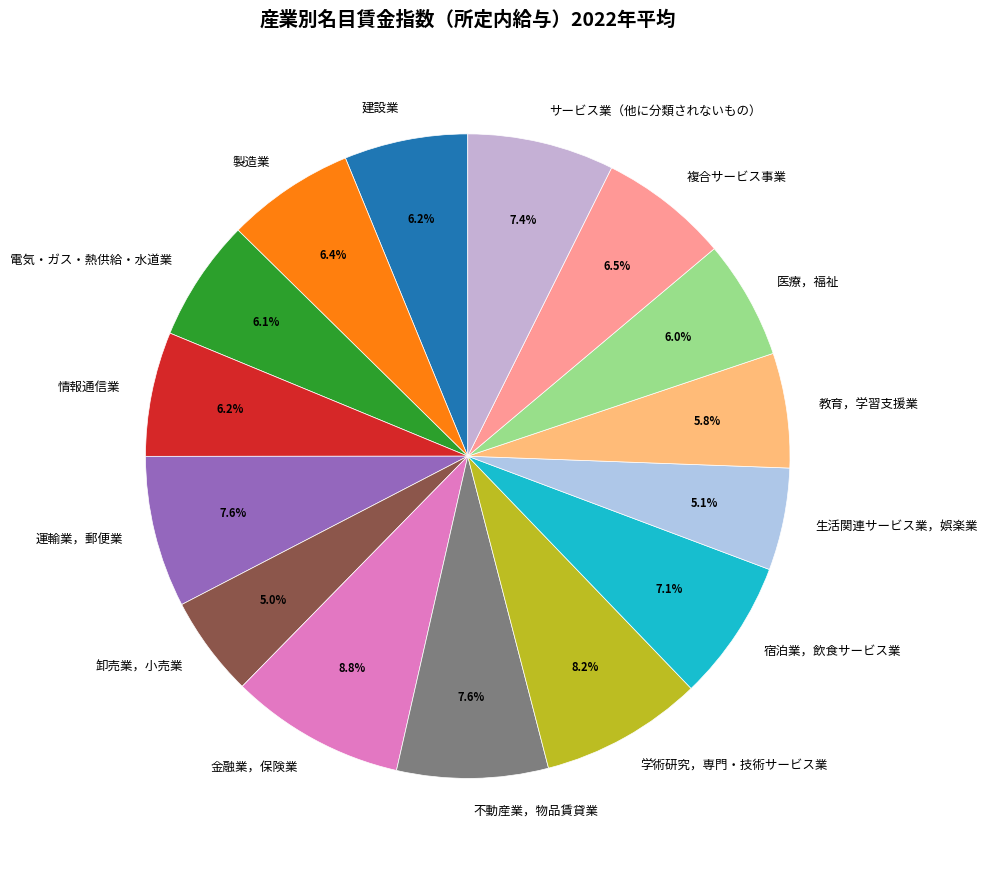

Which category has the biggest portion of the pie?

金融業，保険業